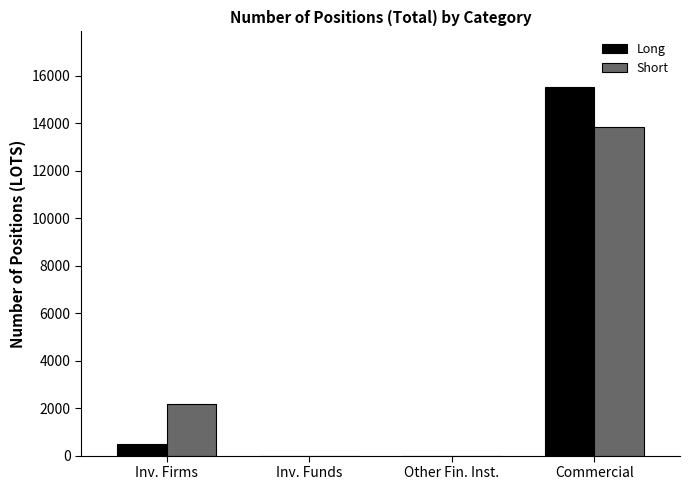

Reading right to left, transcribe all the data shown in this chart.

Long: 15544	0	0	471
Short: 13833	0	0	2156